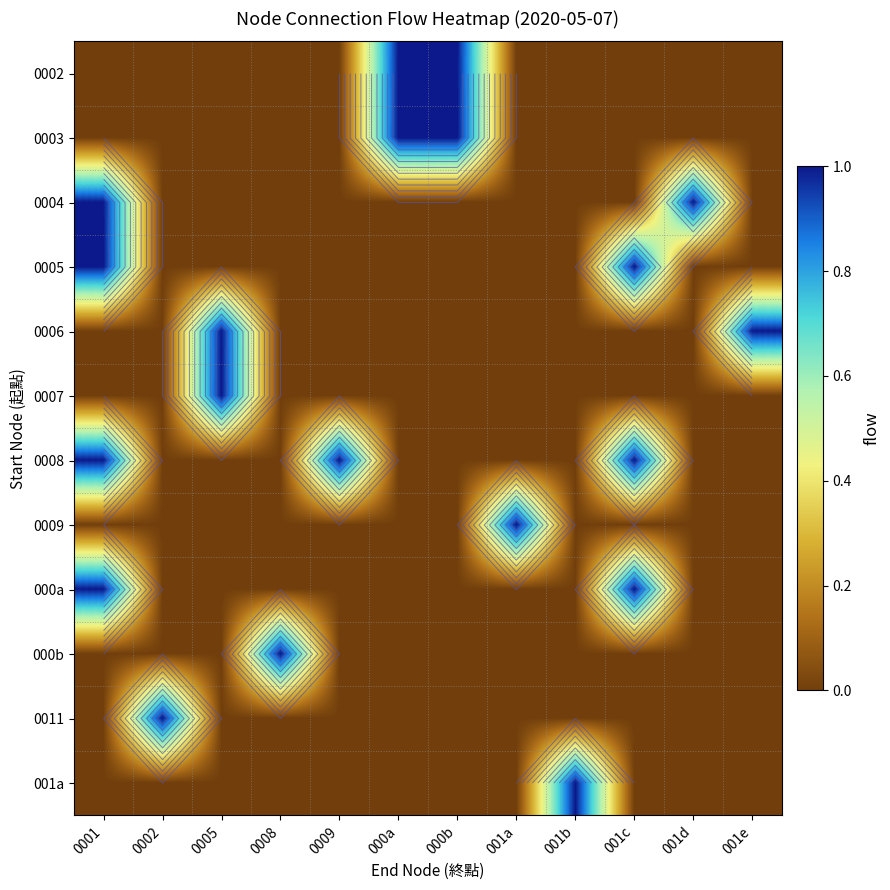

How many data points in 001a are above 0?

1